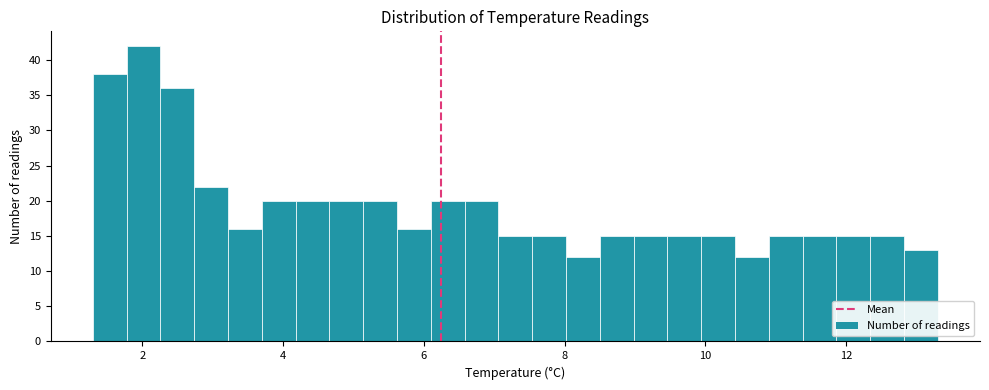

Around what value on the x-axis is the tallest bar? Give the approximate position of its centre, as read against the axis.

2.0